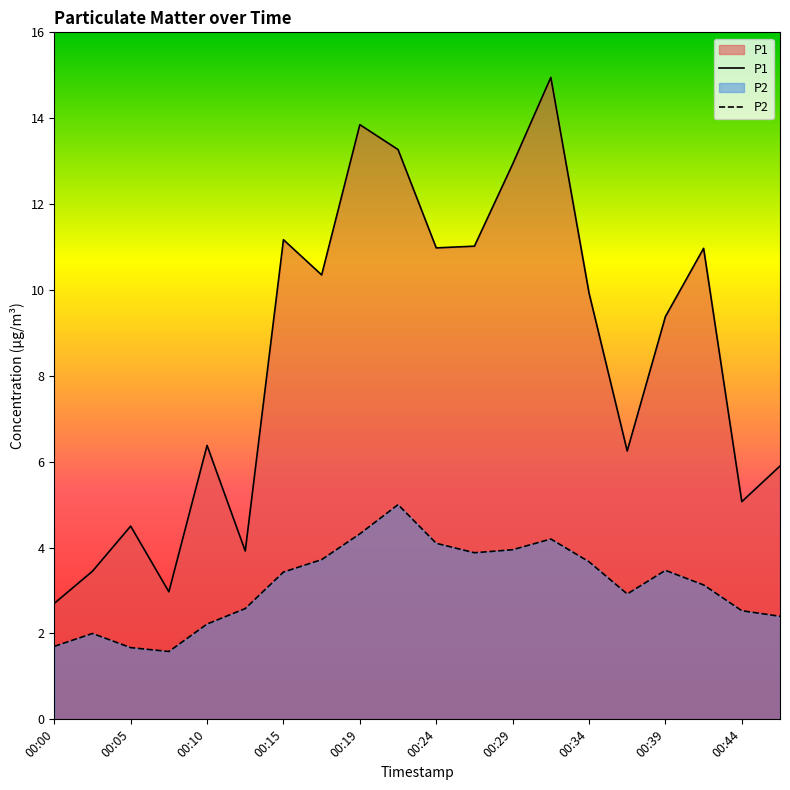

What is the total value across all series at 00:44?

7.6